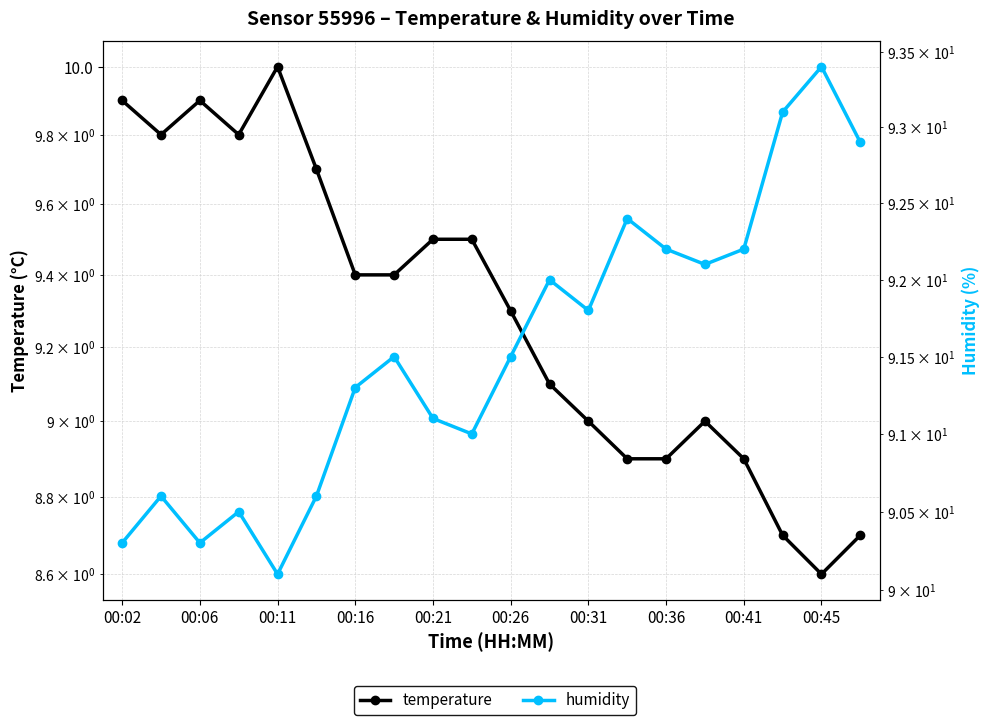

True or false: humidity and temperature intersect in this chart.

False